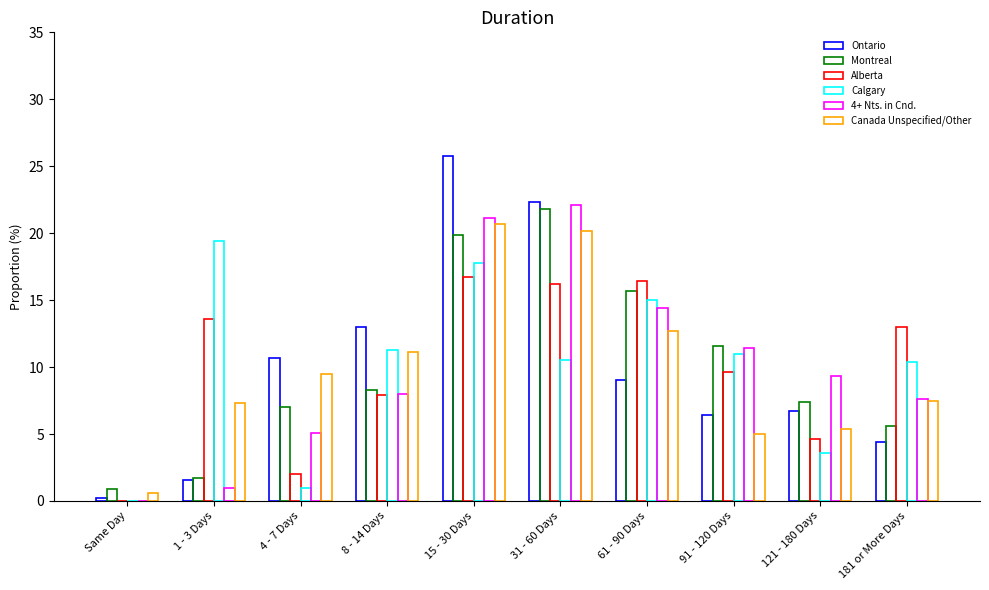

What is the lowest value of the Ontario series?

0.2